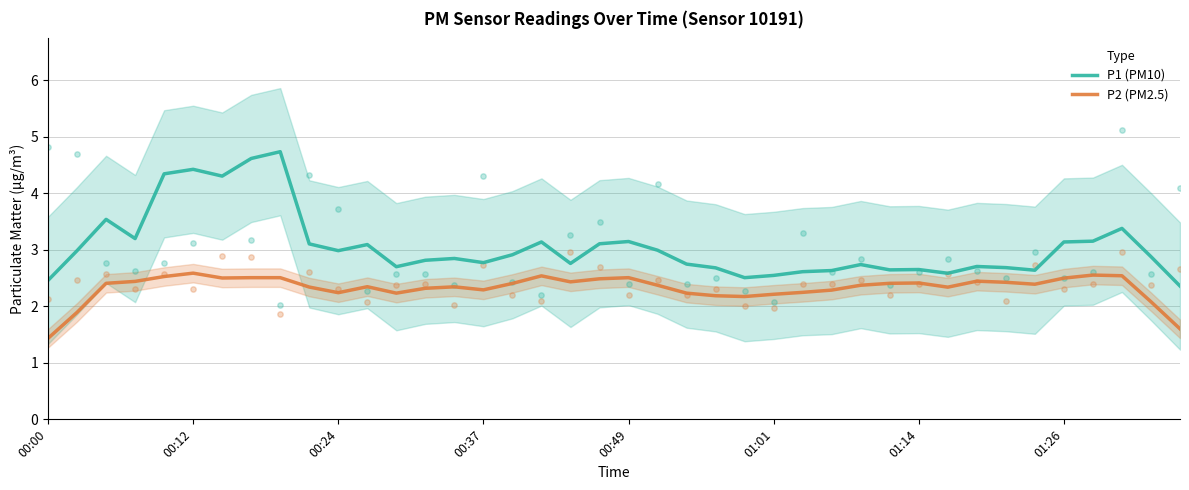

Which category has the lowest value in the P2 (PM2.5) series?

00:00